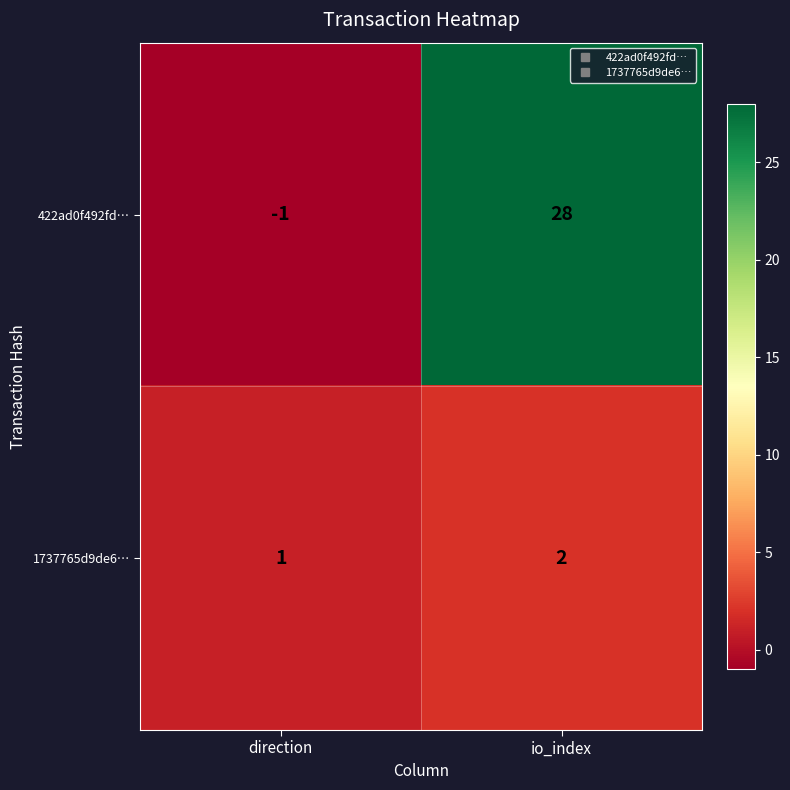

At which label is 1737765d9de6… closest to 1?

direction